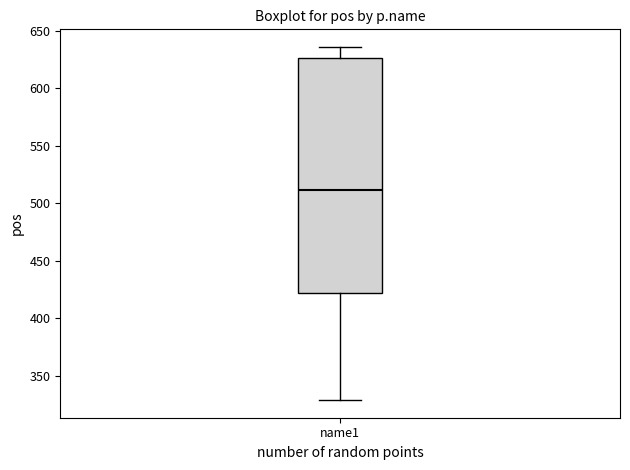

Where is the lower edge of the box for name1 on the y-axis? The values are not printed on the chart, so give them approximately, as read against the axis.

425